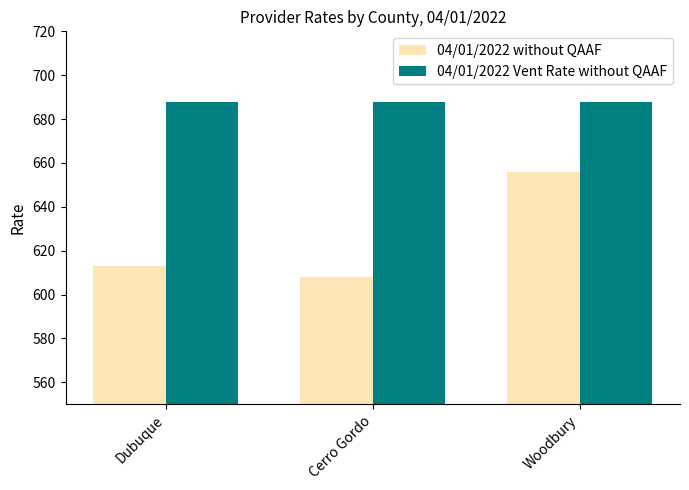

How many bars are there in total?

6